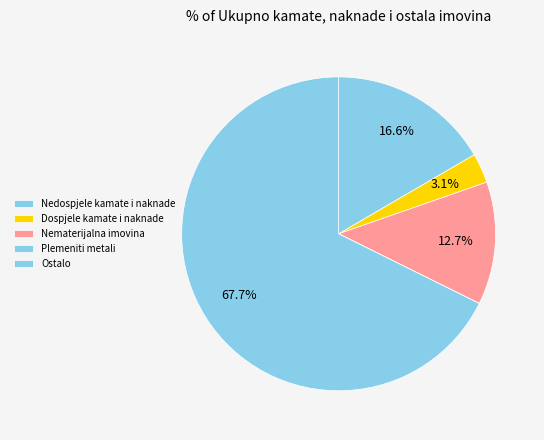

What percentage do Dospjele kamate i naknade and Plemeniti metali together represent?

3.1%